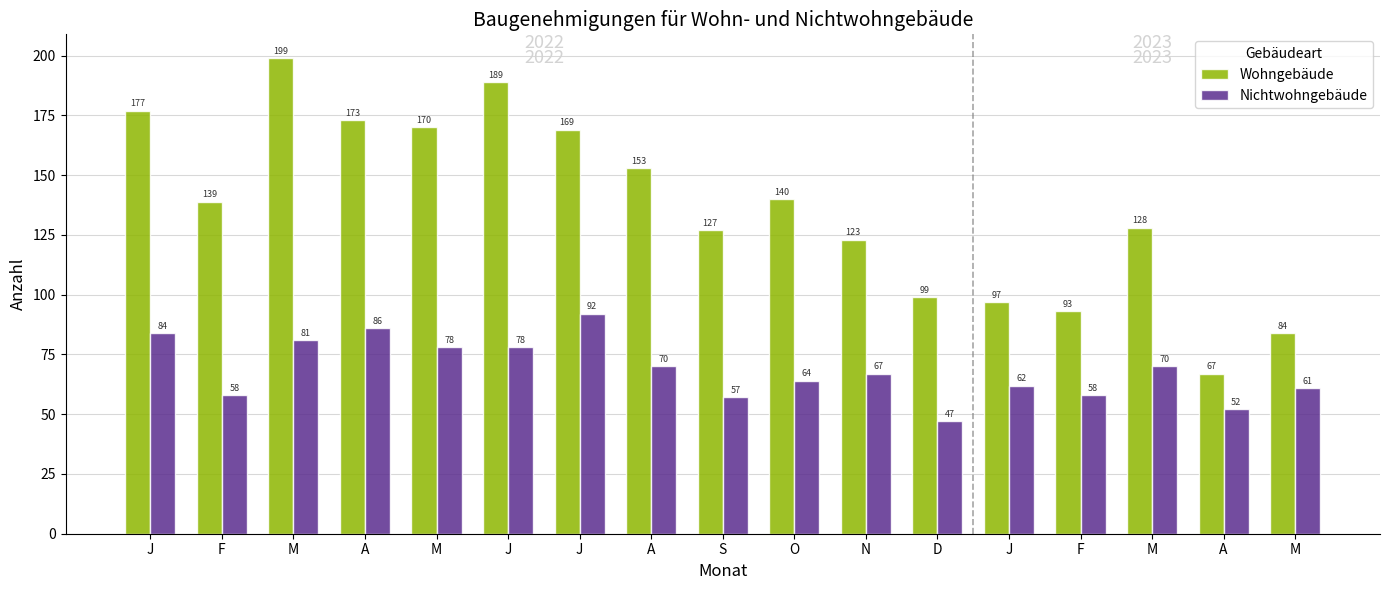

What are all the series names shown in the legend?

Wohngebäude, Nichtwohngebäude